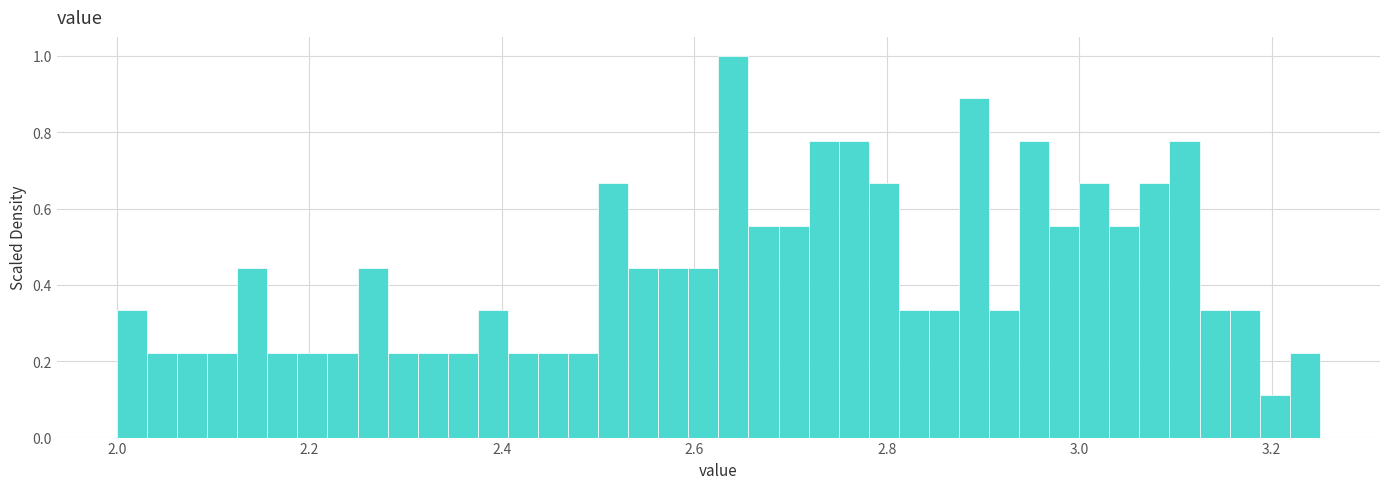

Read against the x-axis, roughly where is the centre of the tallest bar?

2.64